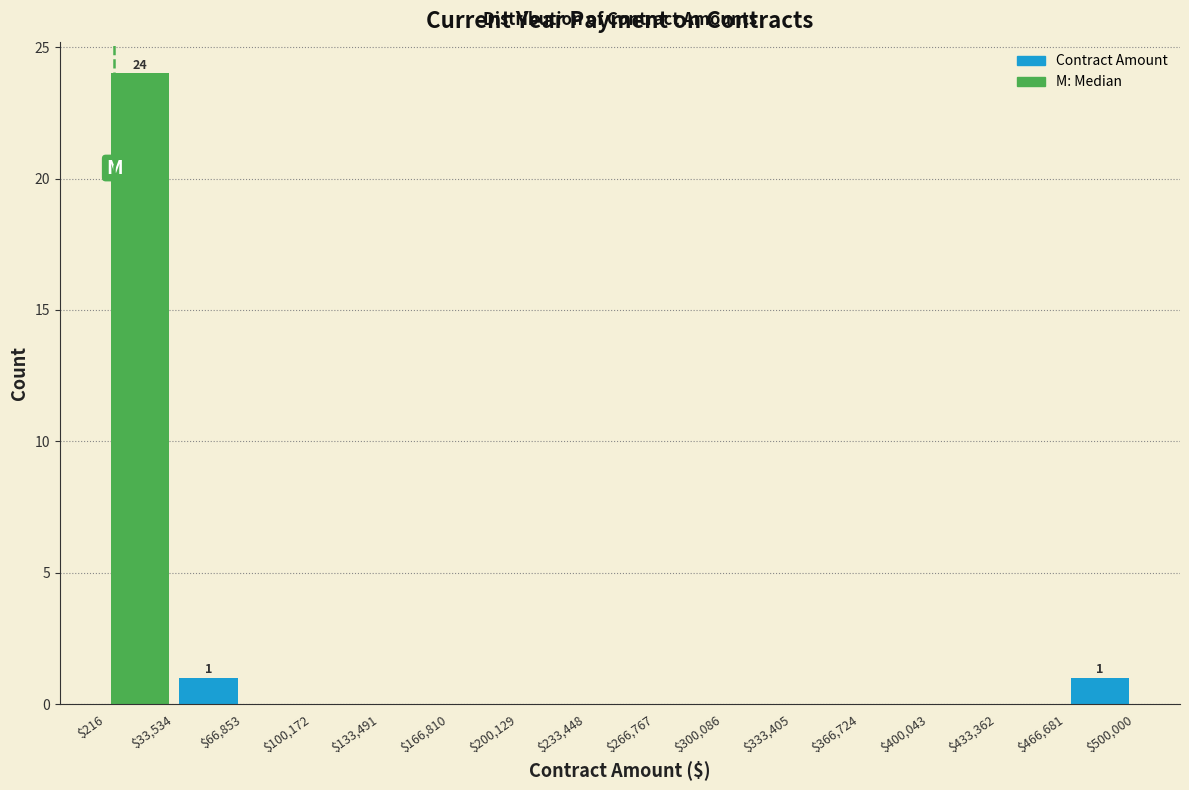

Which range on the x-axis has the tallest bar?

$216 to $33,534